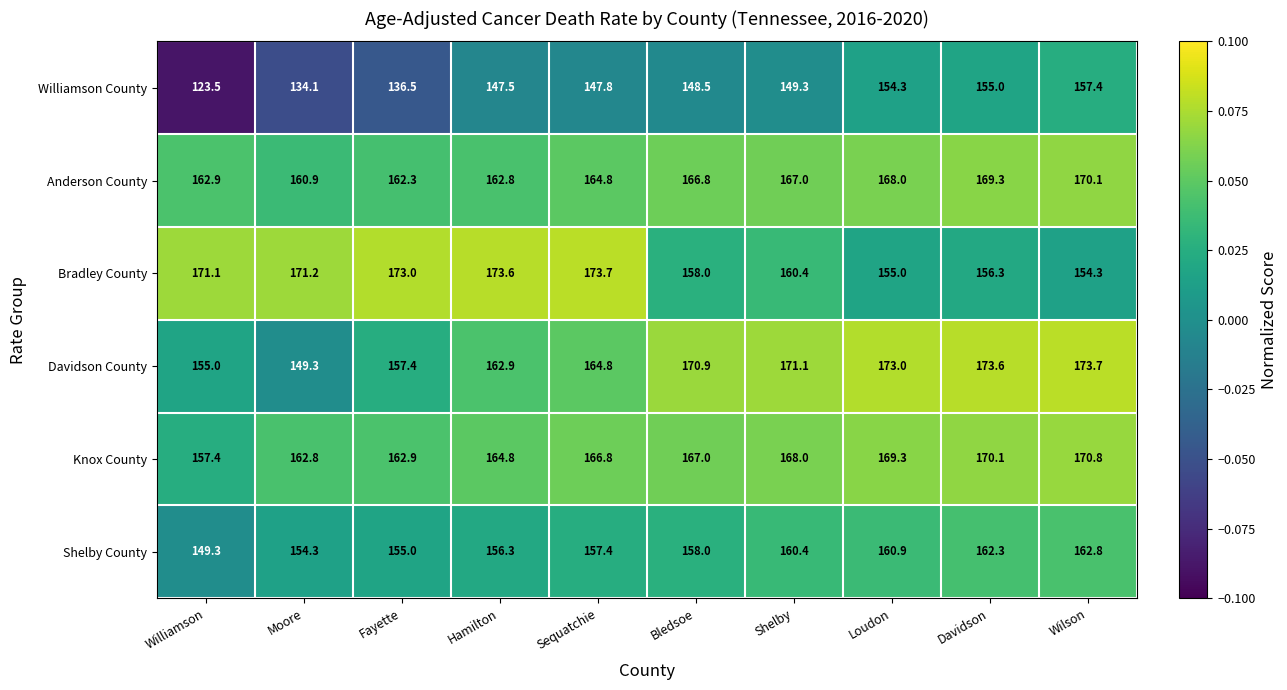

Which series has the largest total across all categories?

Knox County